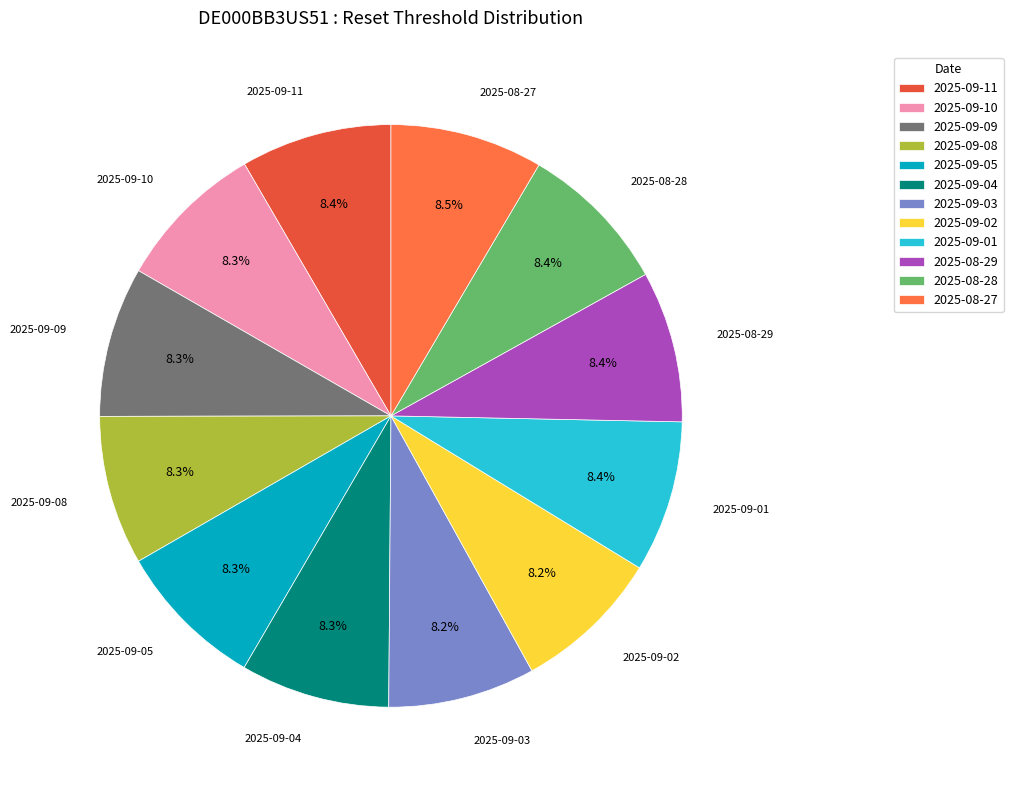

How many slices are in this pie chart?

12